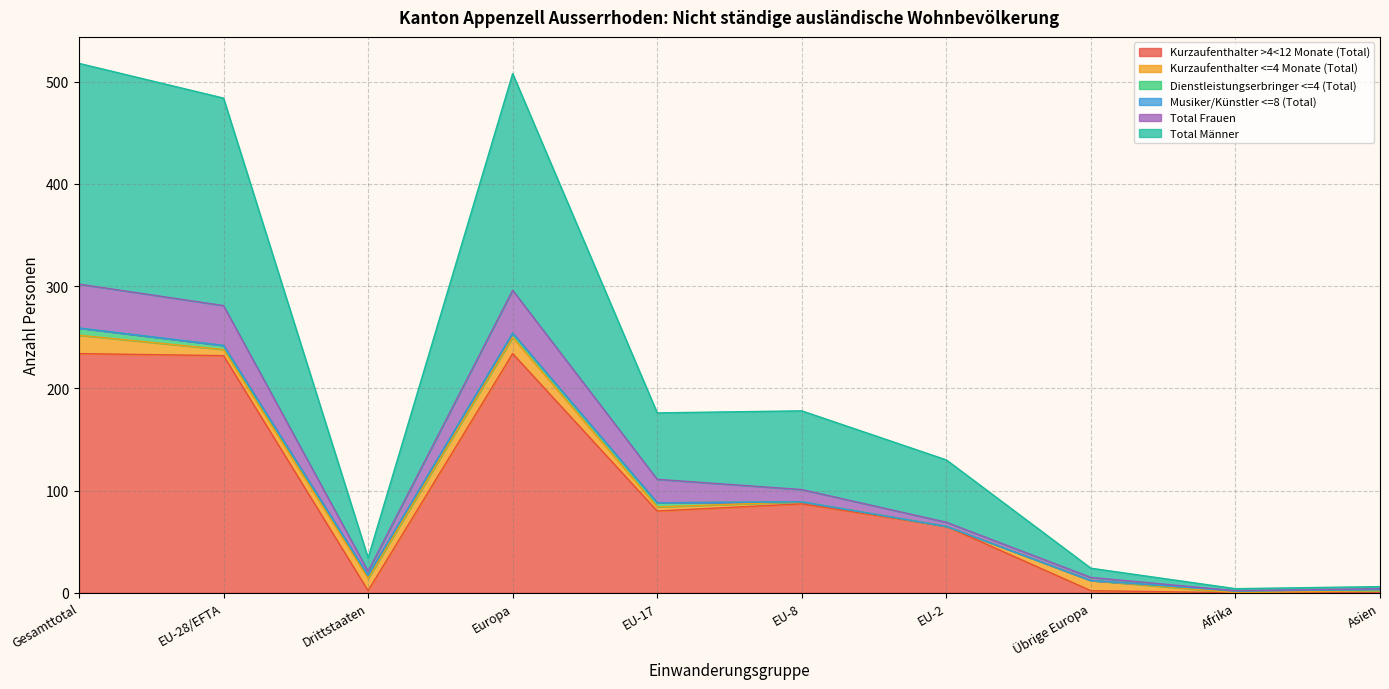

The value of Kurzaufenthalter >4<12 Monate (Total) at EU-28/EFTA is 232. True or false?

True